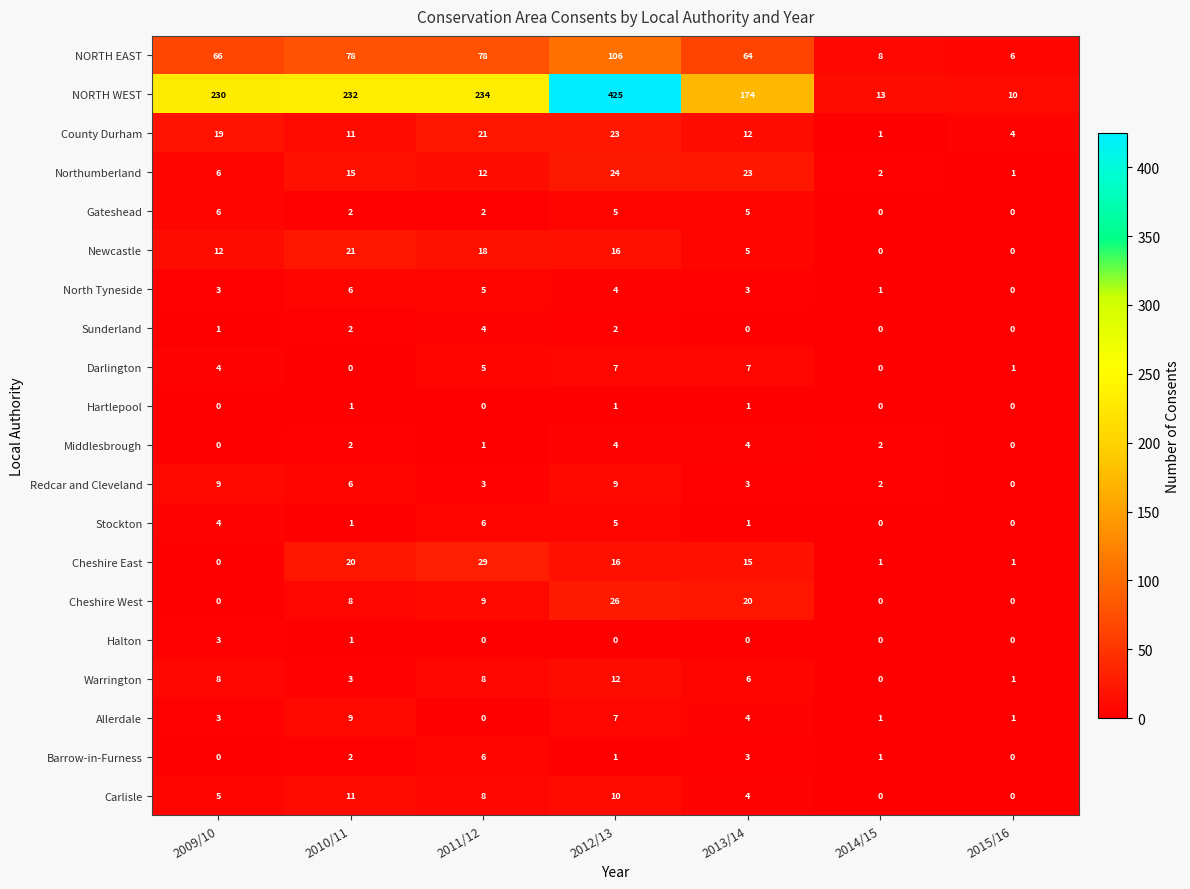

What is the sum of all North Tyneside values?

22